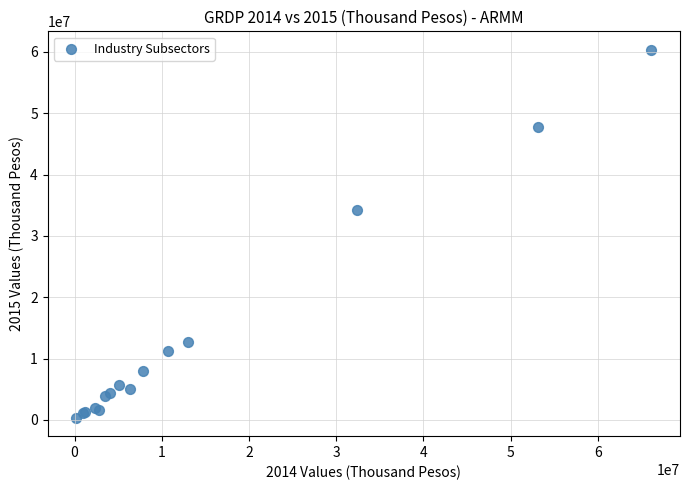

What Y value in the scatter plot is closest to 30344975?

34241060.0